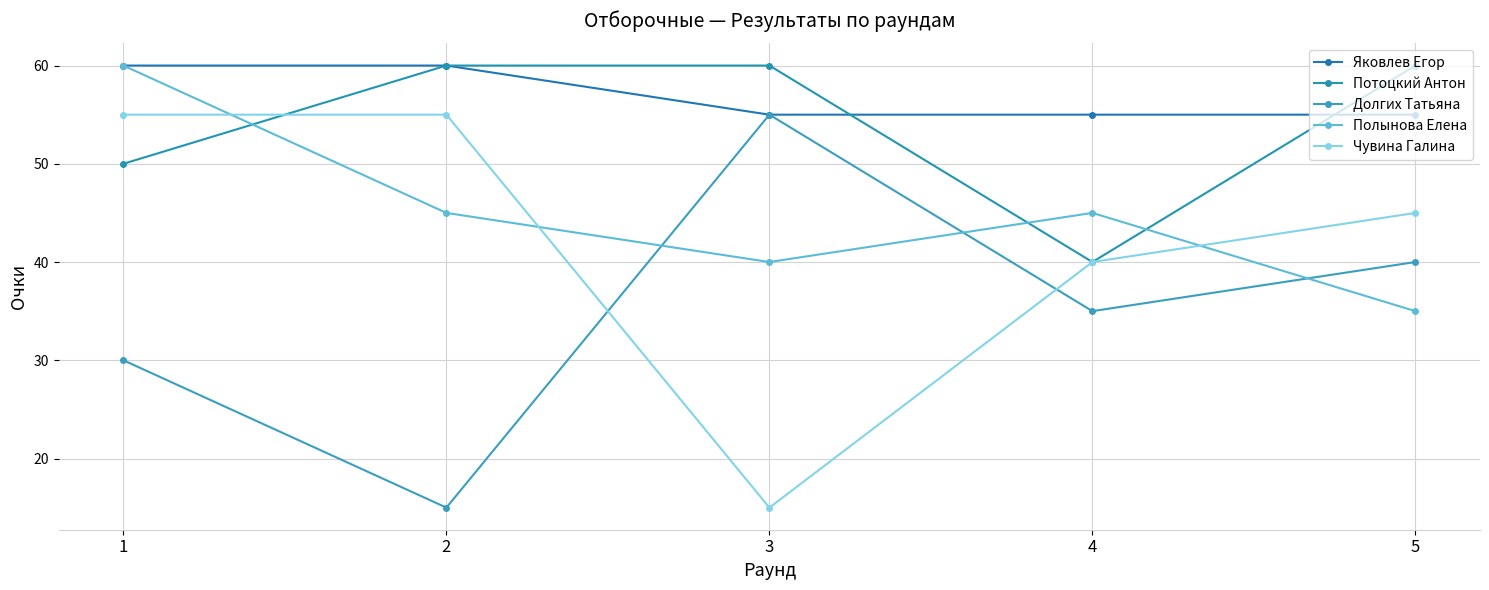

In Полынова Елена, how many points are higher than both neighbors (excluding endpoints)?

1